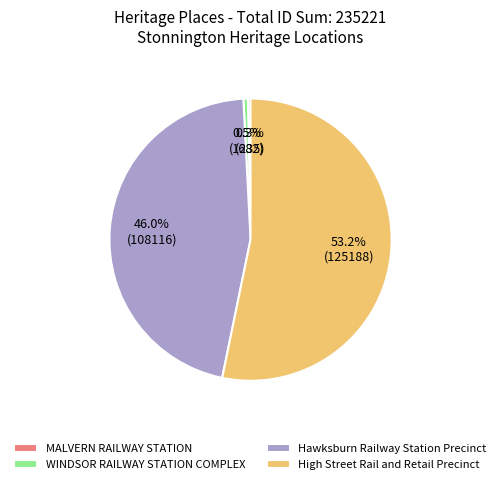

Which slice is the largest?

High Street Rail and Retail Precinct